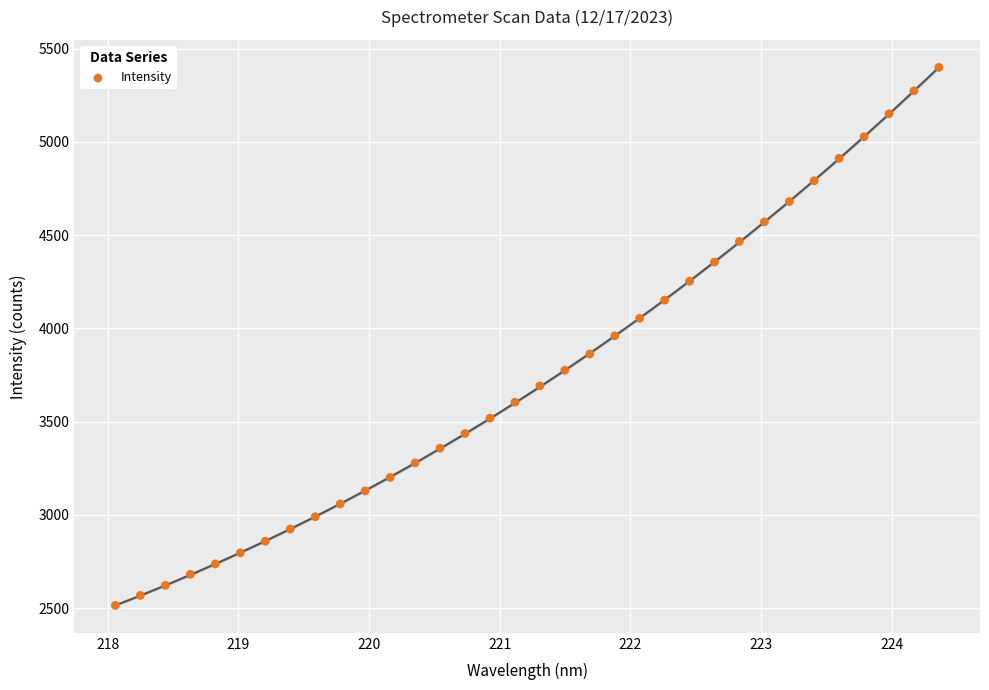

What is the range of X values (max minus min)?

6.3